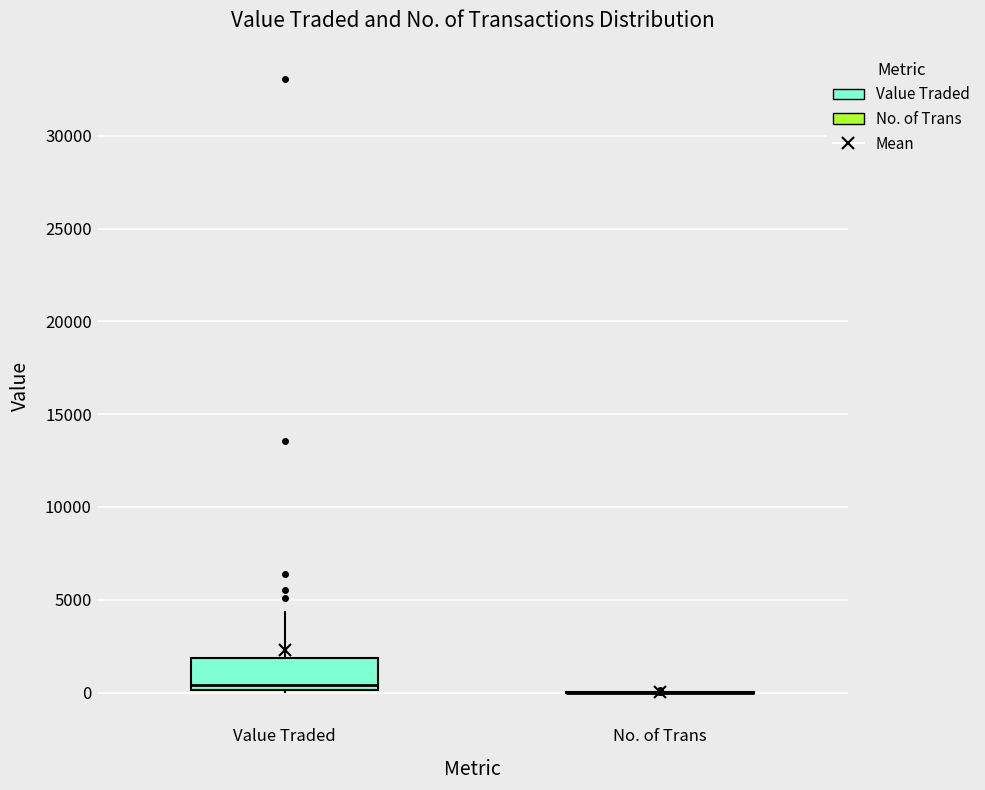

Reading left to right, read every box against the y-axis: the position of its median line, the range the box covers, and the ends of its whiskers. The values are not printed on the chart, so give them approximately, as read against the axis.

Value Traded: median 500, box 0 to 2000, whiskers 0 to 4500
No. of Trans: box collapsed to a line at 0, whiskers 0 to 0